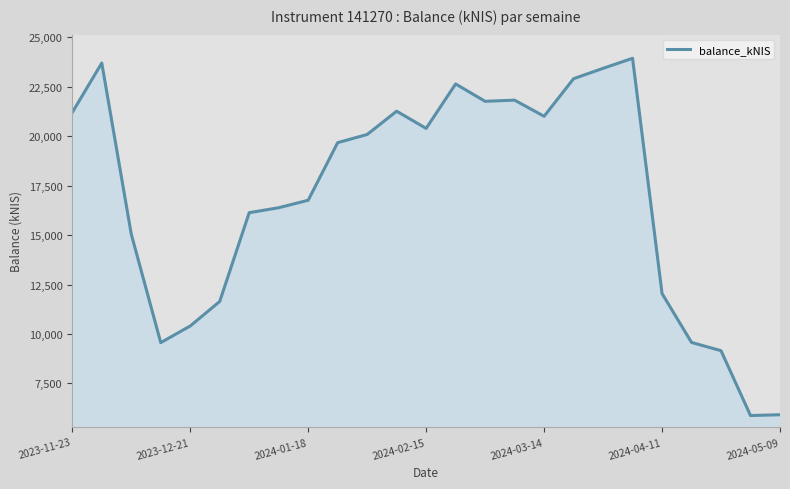

How many lines are shown in the chart?

1